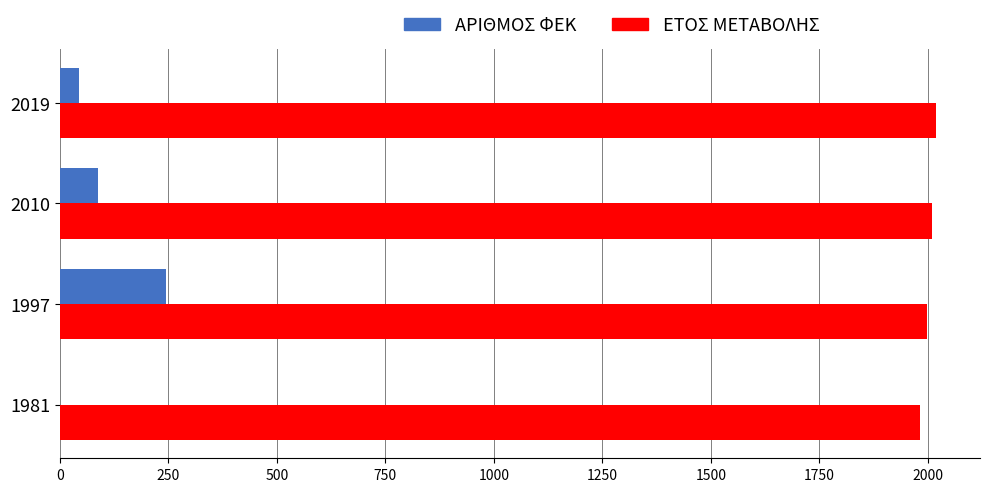

What are all the series names shown in the legend?

ΑΡΙΘΜΟΣ ΦΕΚ, ΕΤΟΣ ΜΕΤΑΒΟΛΗΣ